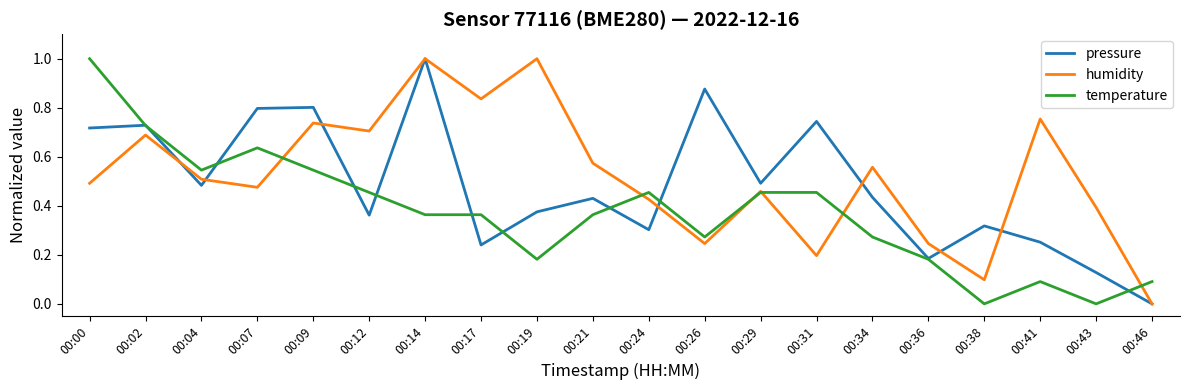

What is the total value across all series at 00:29?

1.4